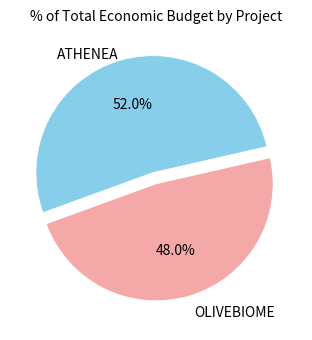

True or false: ATHENEA accounts for 52% of the total.

True